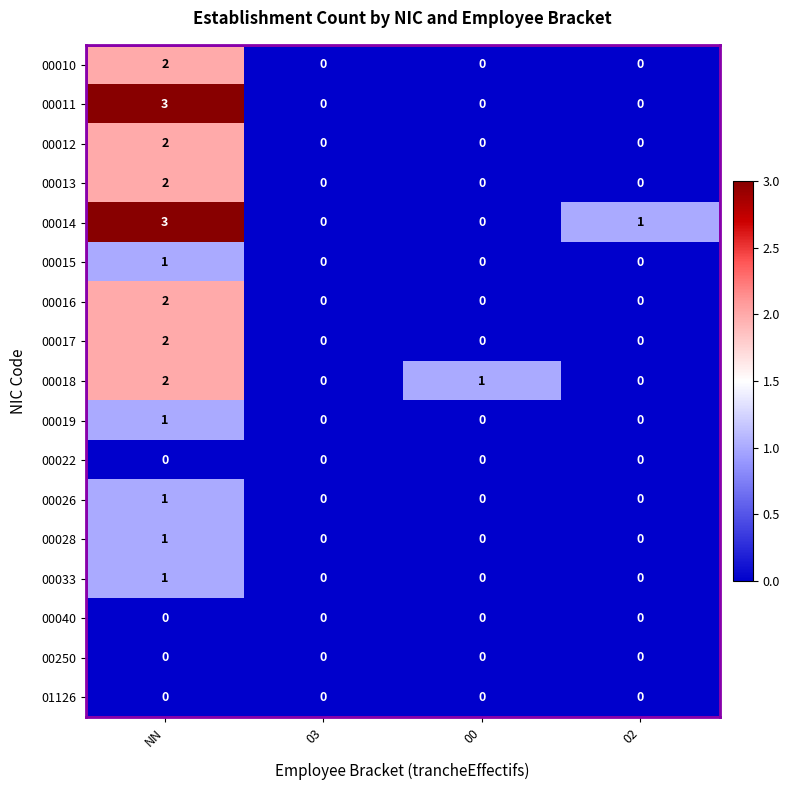

What is the spread (max minus min) of values at NN?

3